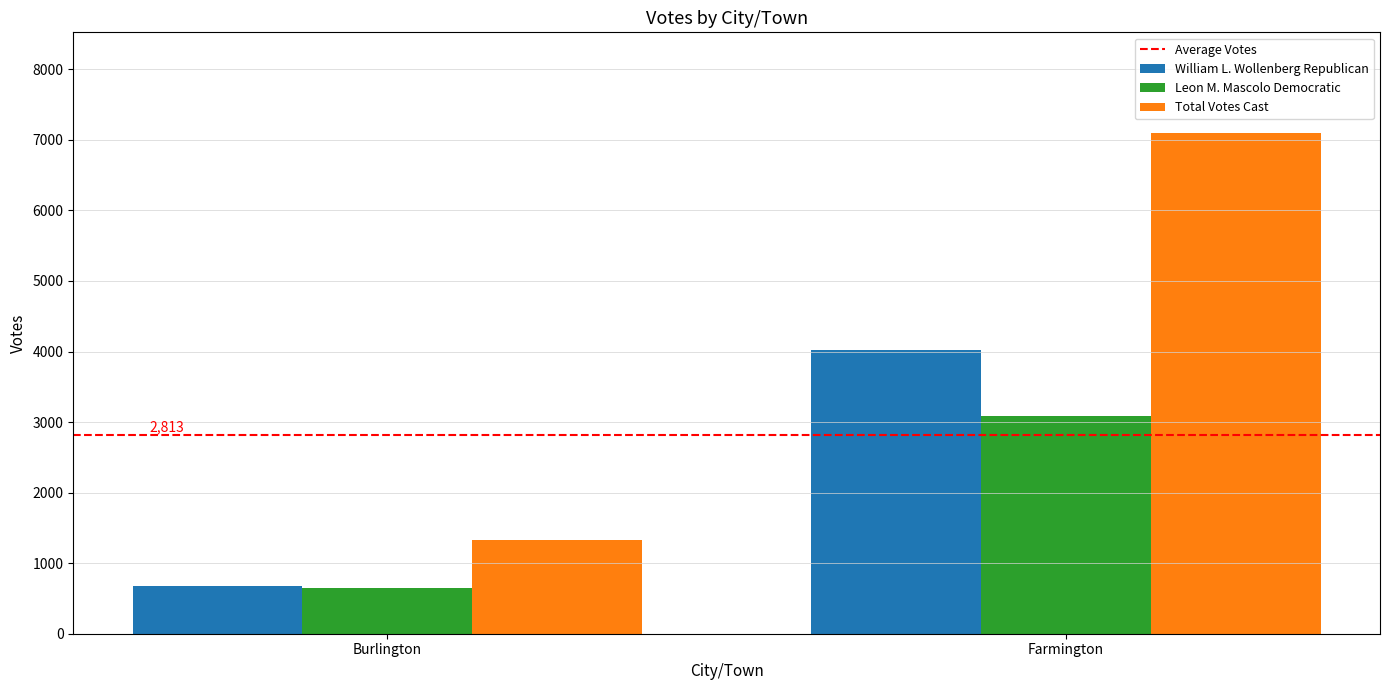

What is the difference between the maximum and minimum values in the Leon M. Mascolo Democratic series?

2430